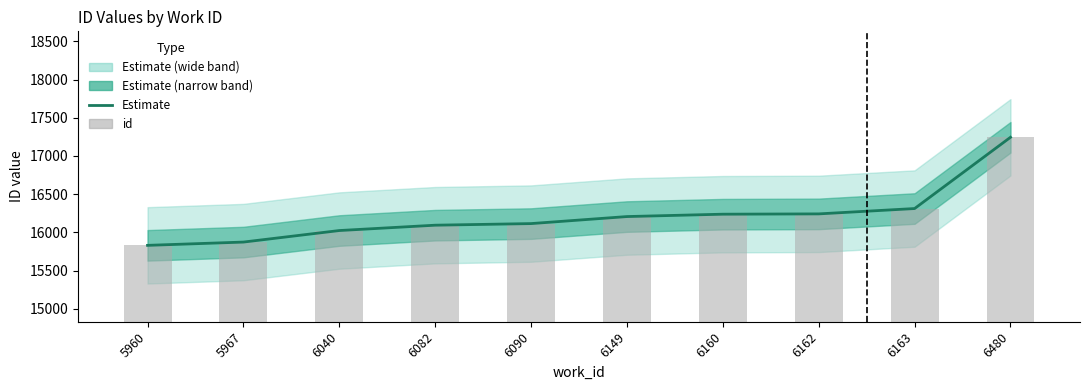

At which category does the chart reach its minimum across all series?

5960